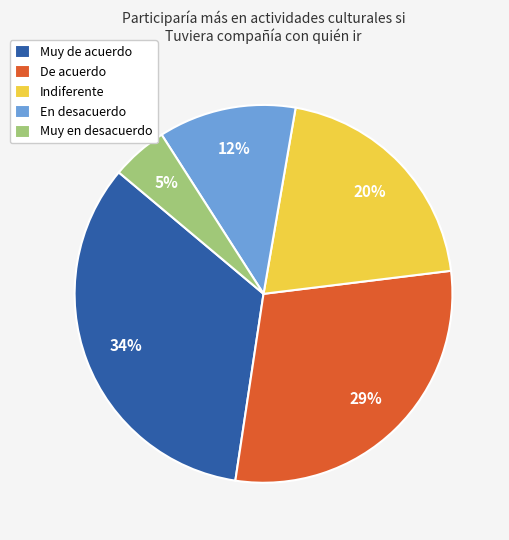

Between Indiferente and De acuerdo, which is larger?

De acuerdo